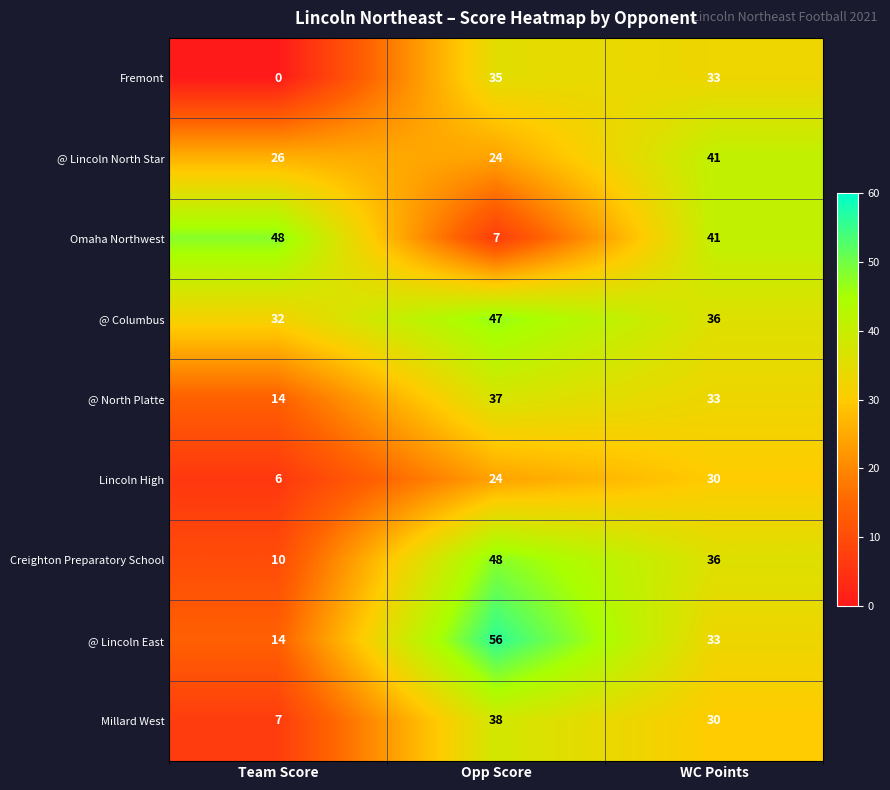

What value does the Millard West series have at Team Score?

7